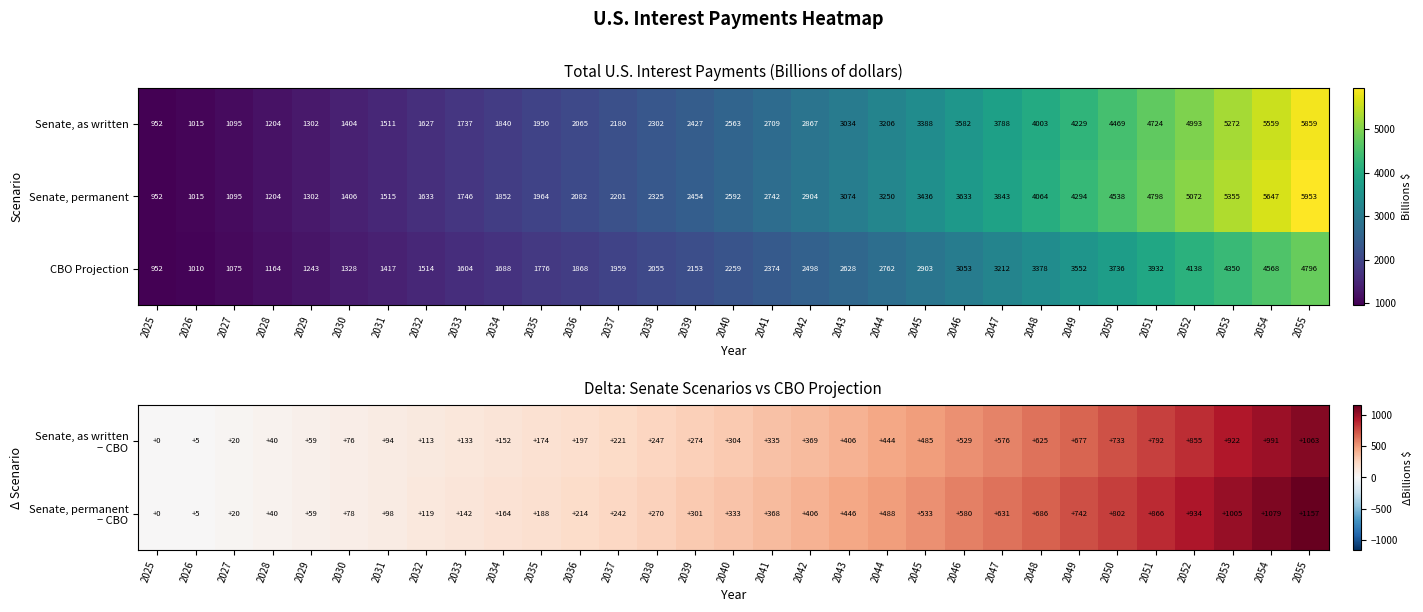

List the labels in order of CBO Projection value, largest first.

2055, 2054, 2053, 2052, 2051, 2050, 2049, 2048, 2047, 2046, 2045, 2044, 2043, 2042, 2041, 2040, 2039, 2038, 2037, 2036, 2035, 2034, 2033, 2032, 2031, 2030, 2029, 2028, 2027, 2026, 2025